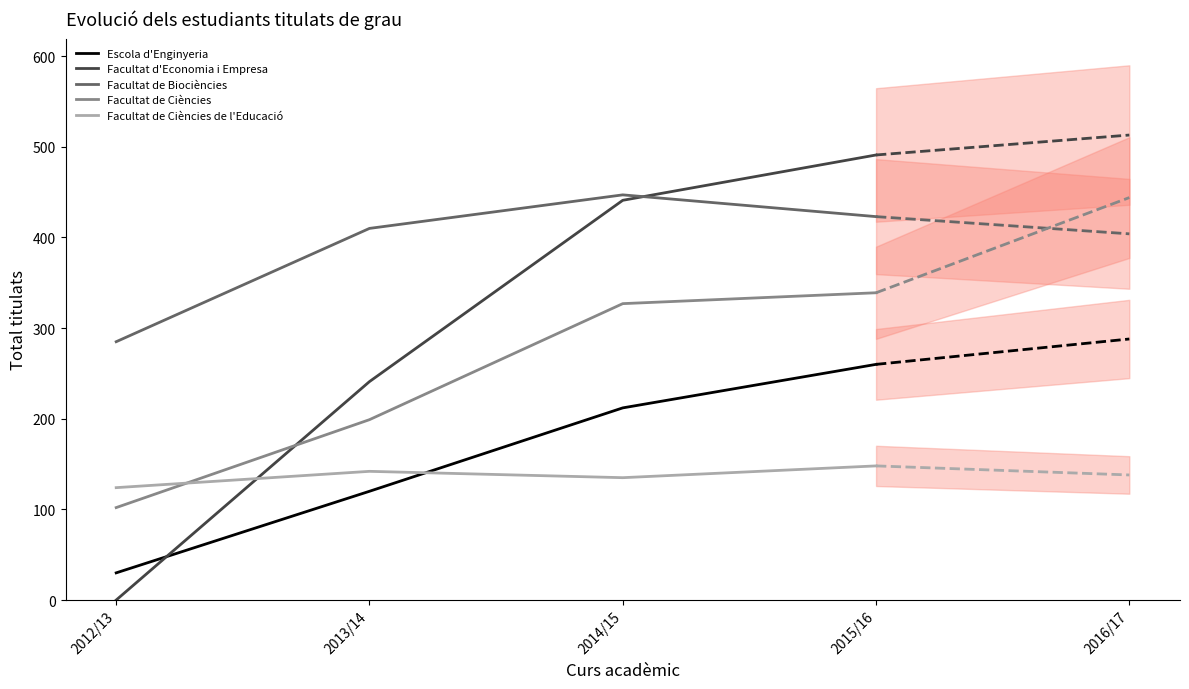

How many interior local peaks does the Facultat de Biociències series have?

1